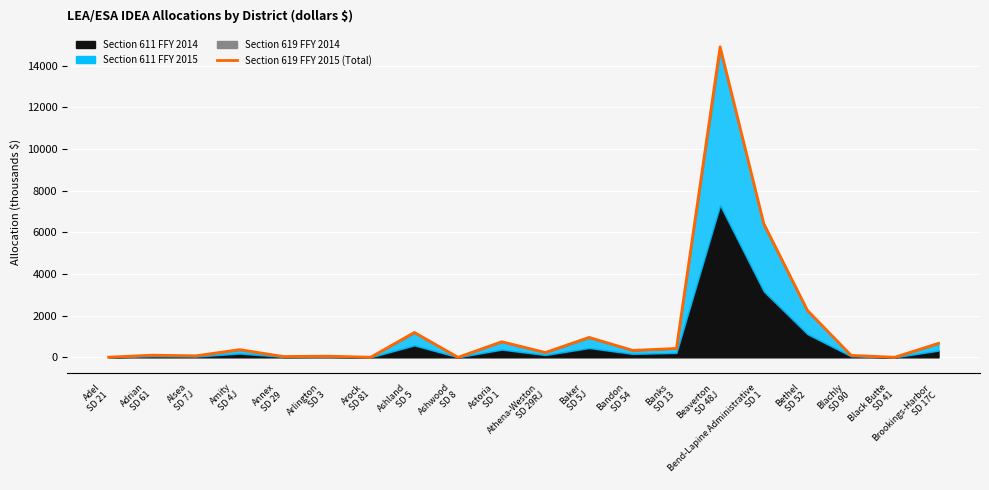

Which label corresponds to the largest value in the chart?

Beaverton
SD 48J